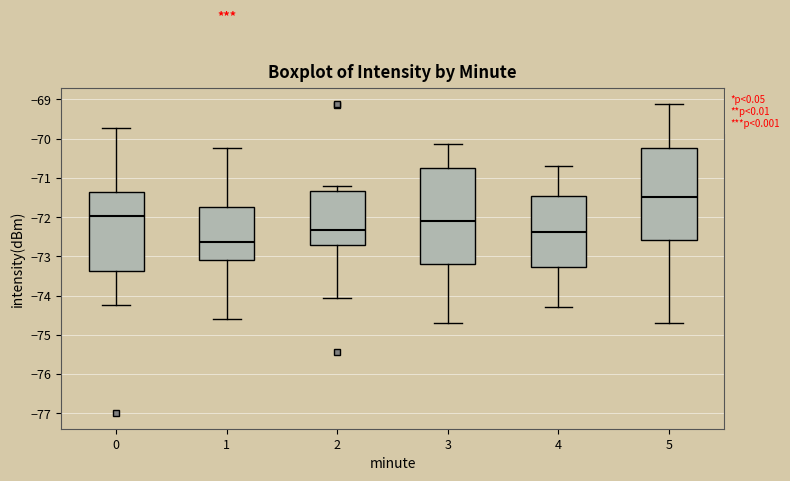

Where does the lower whisker of the box at x = 4 end on the y-axis? The values are not printed on the chart, so give them approximately, as read against the axis.

-74.3